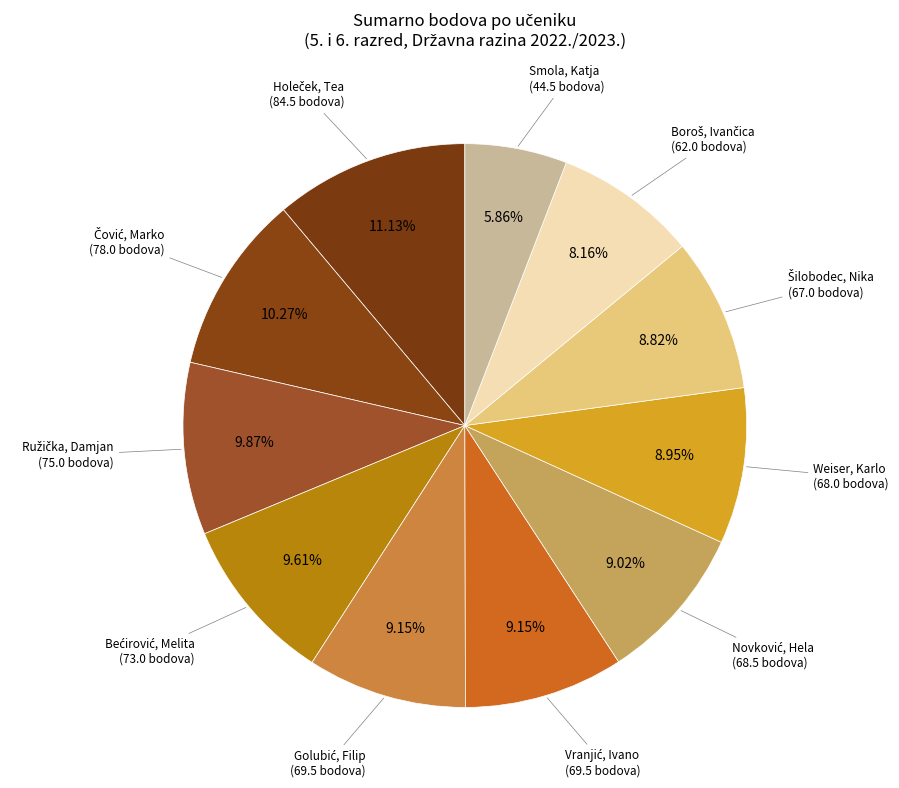

What is the ratio of the value at Smola, Katja to the value at Weiser, Karlo?

0.7